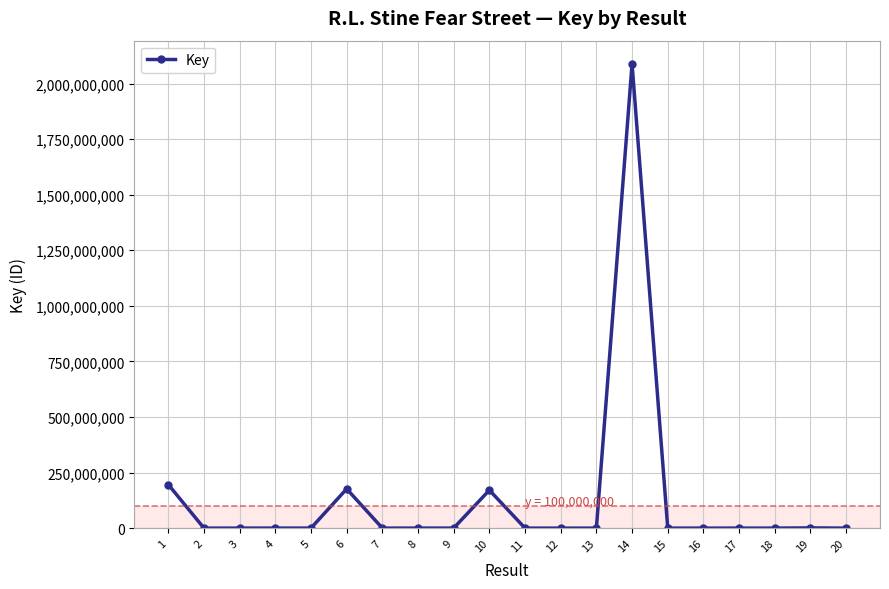

What is the difference between the maximum and minimum values?

2088409678